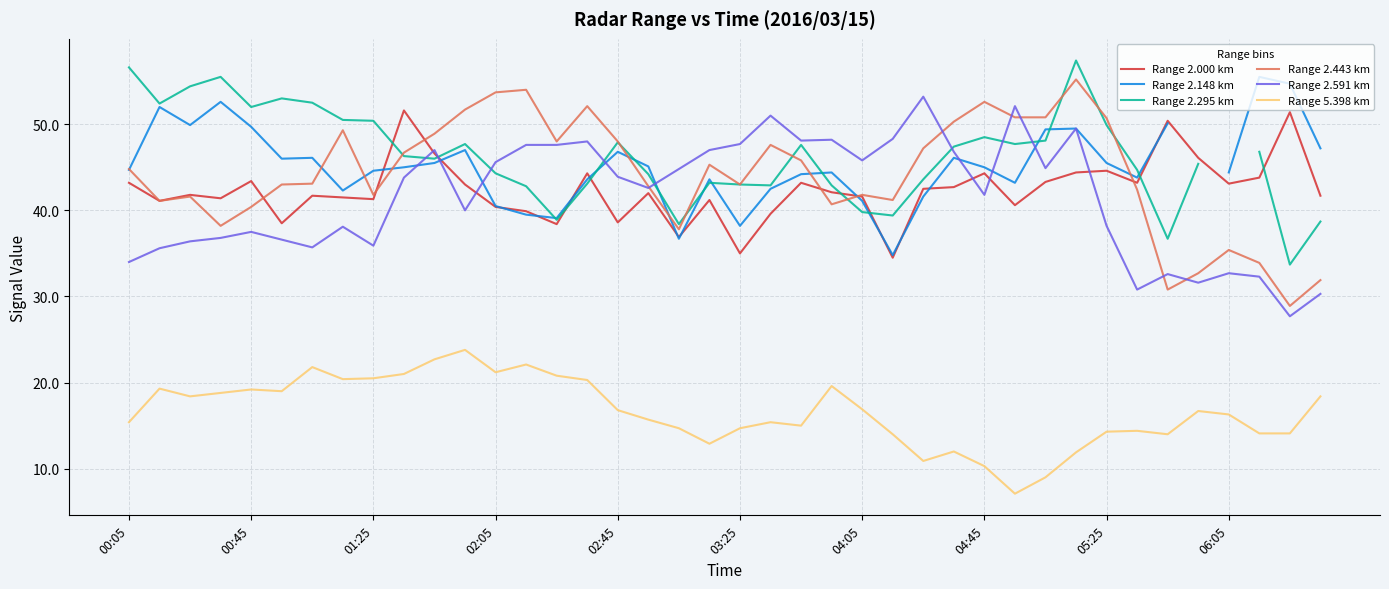

What is the total value across all series at 34?

214.6